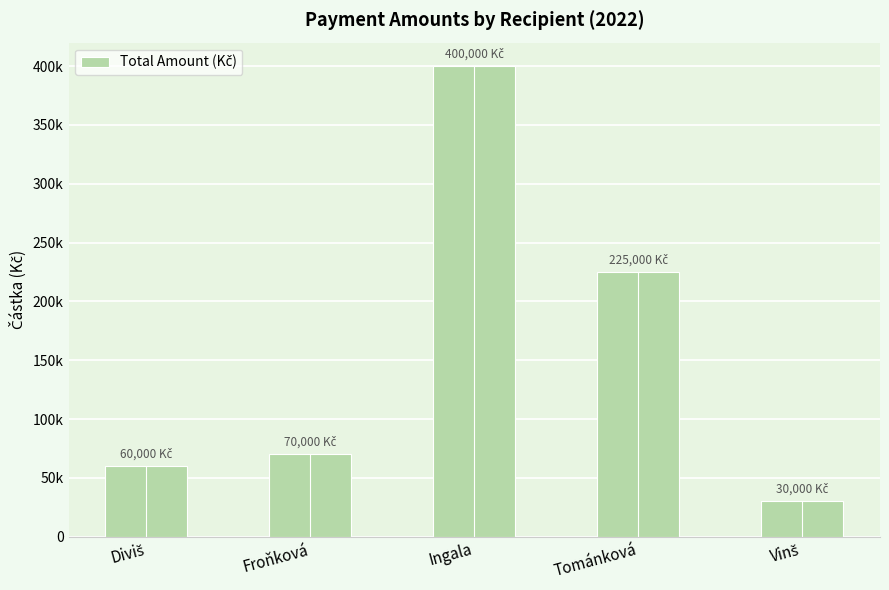

What is the value of the 1st bar from the left?

60000